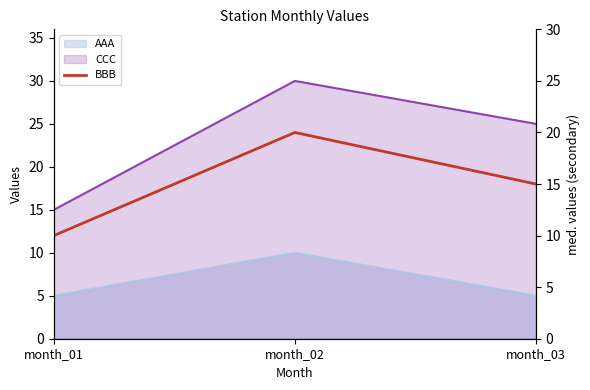

List the labels in order of value, largest first.

month_02, month_03, month_01